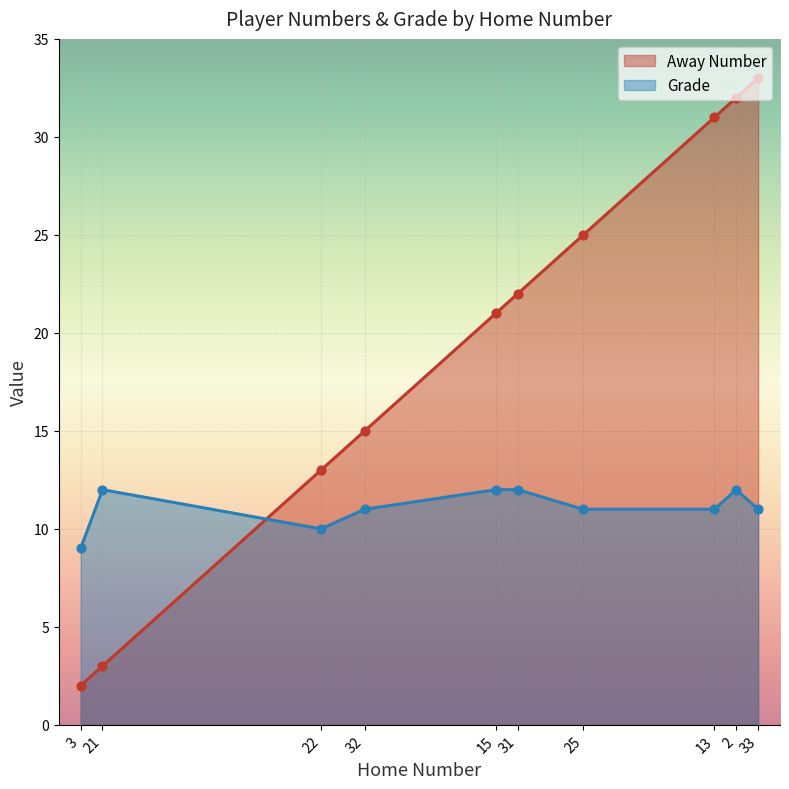

Which series contains the highest Y value?

Away Number